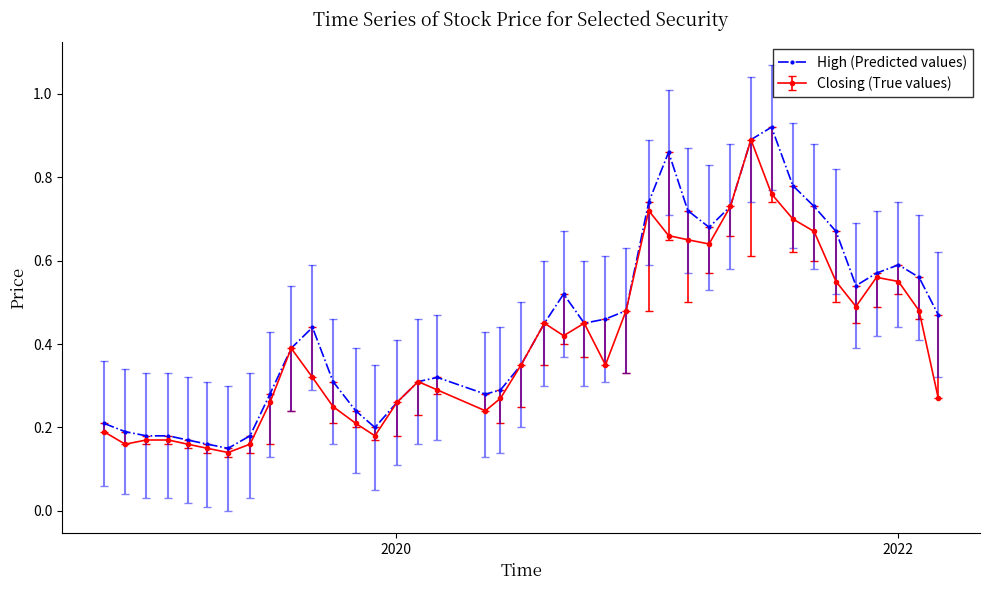

How many Closing (True values) values are between 0 and 1?

40